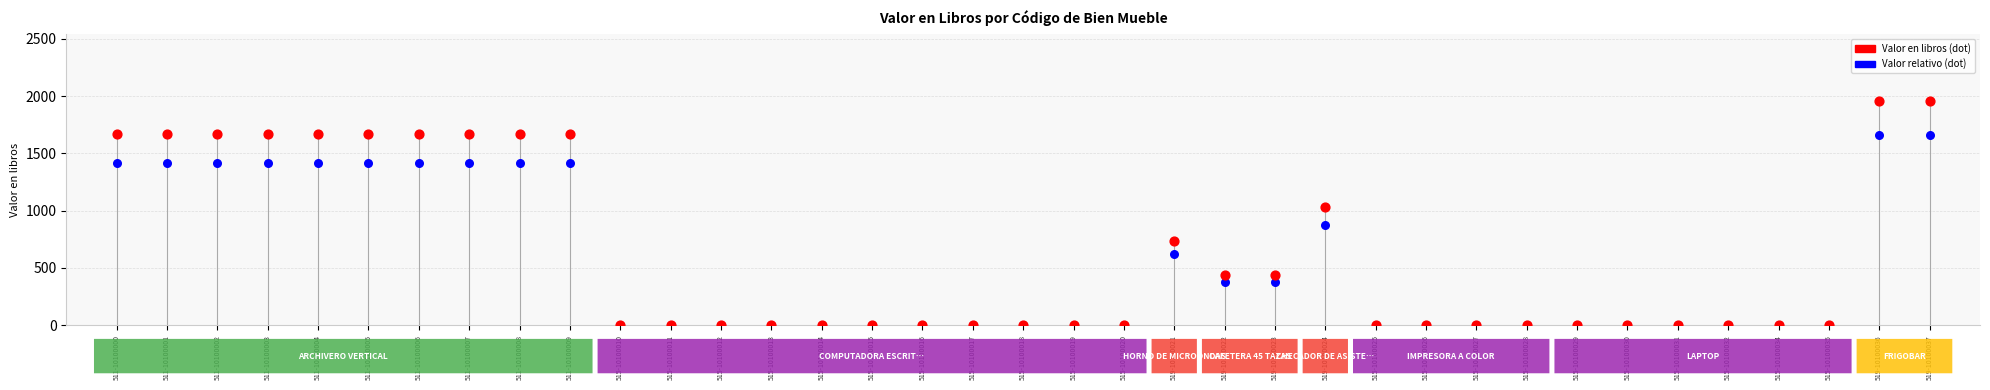

Between 519-10100023 and 515-10100027, which is larger?

519-10100023